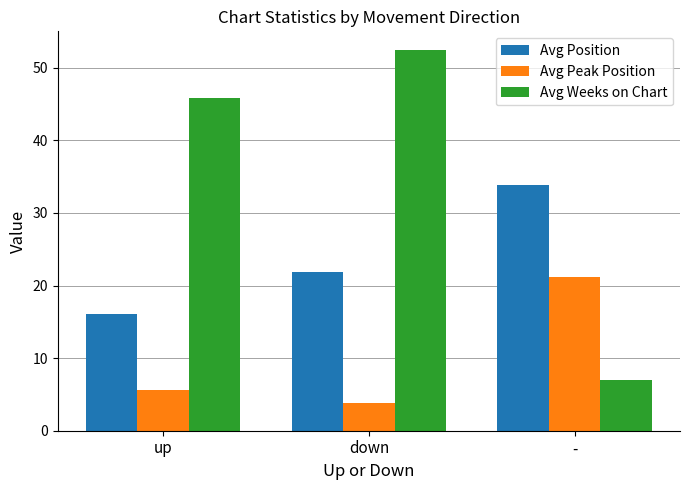

True or false: Avg Position has a value of 5.7 at up.

False